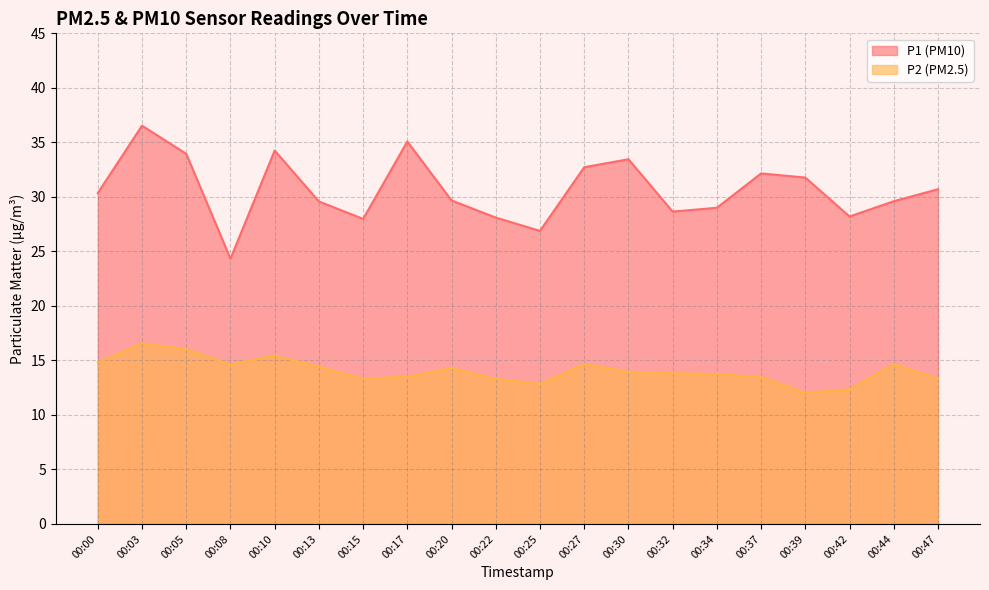

Where is P1 nearest to the value 30?

00:20